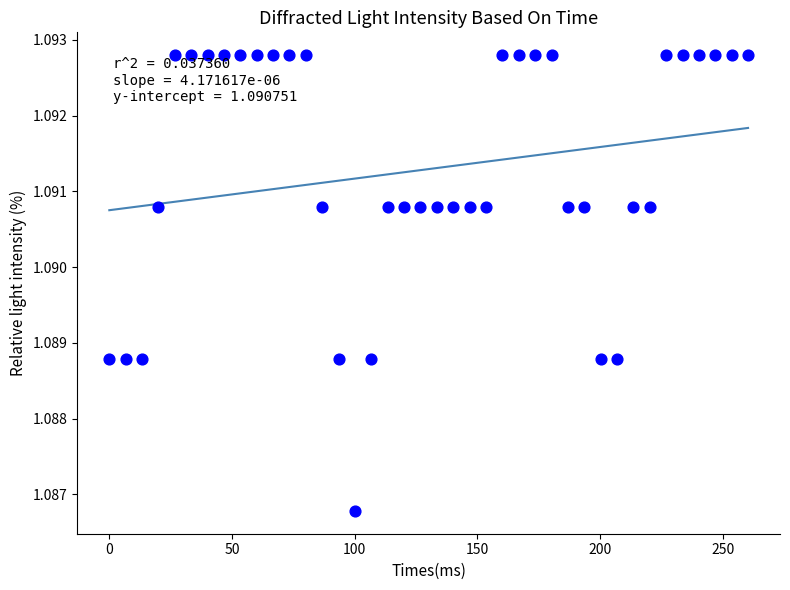

How many data points are displayed?

40